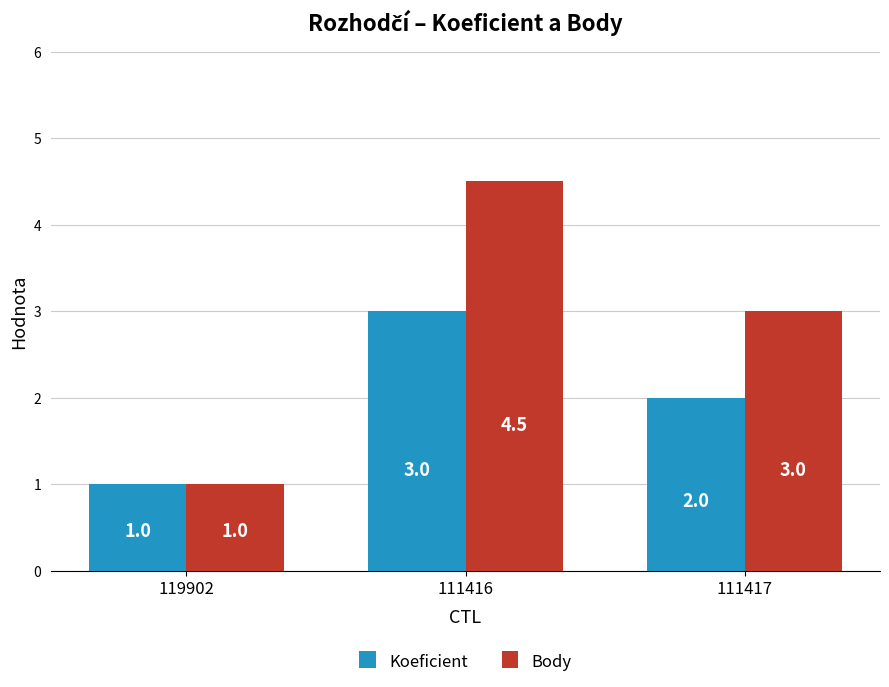

What is the sum of the Body values at 111417 and 119902?

4.0